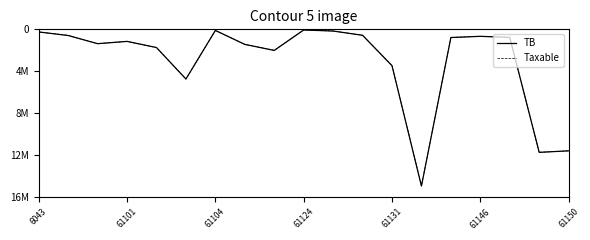

Which category has the highest value across all series?

13